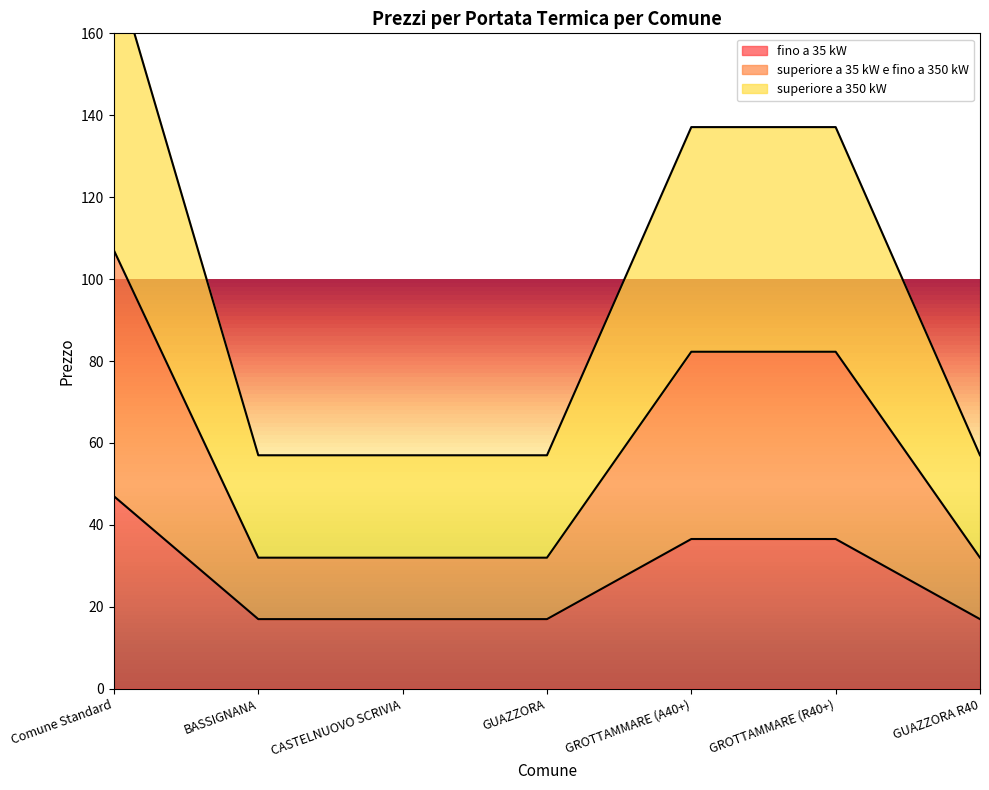

Is it true that superiore a 35 kW e fino a 350 kW equals 42.4 at BASSIGNANA?

False